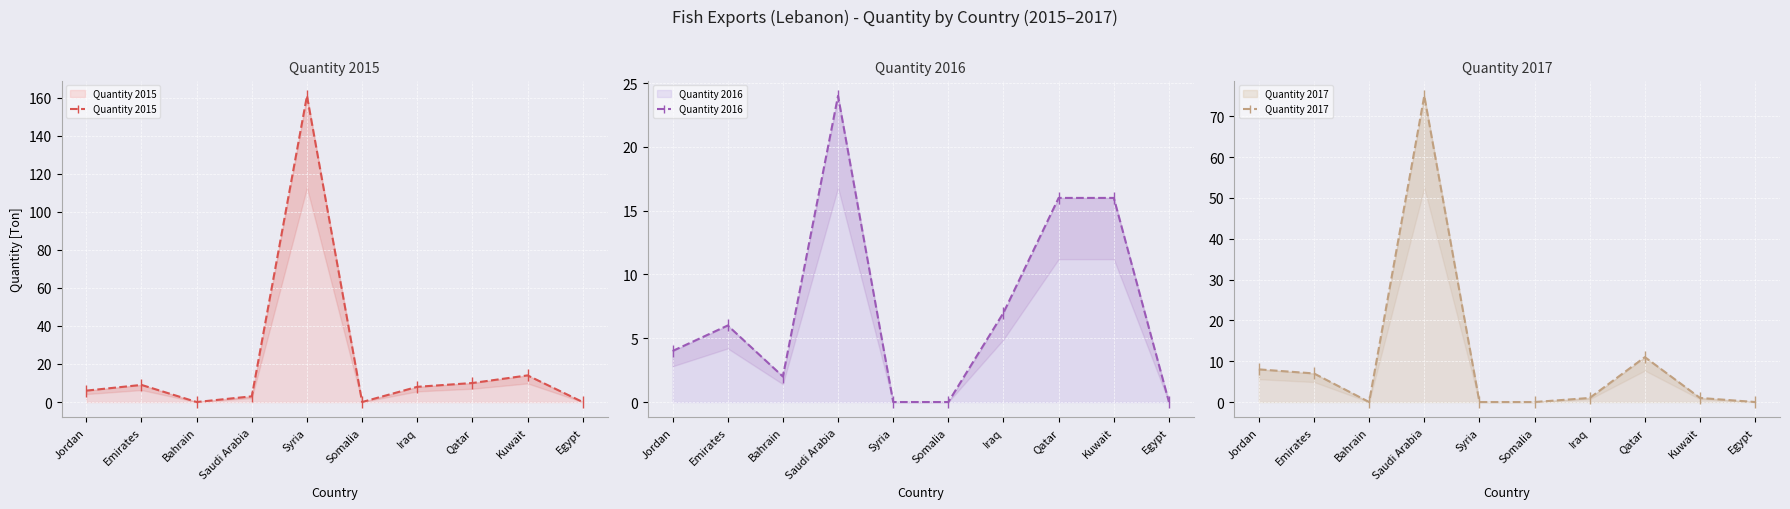

How many lines are shown in the chart?

3